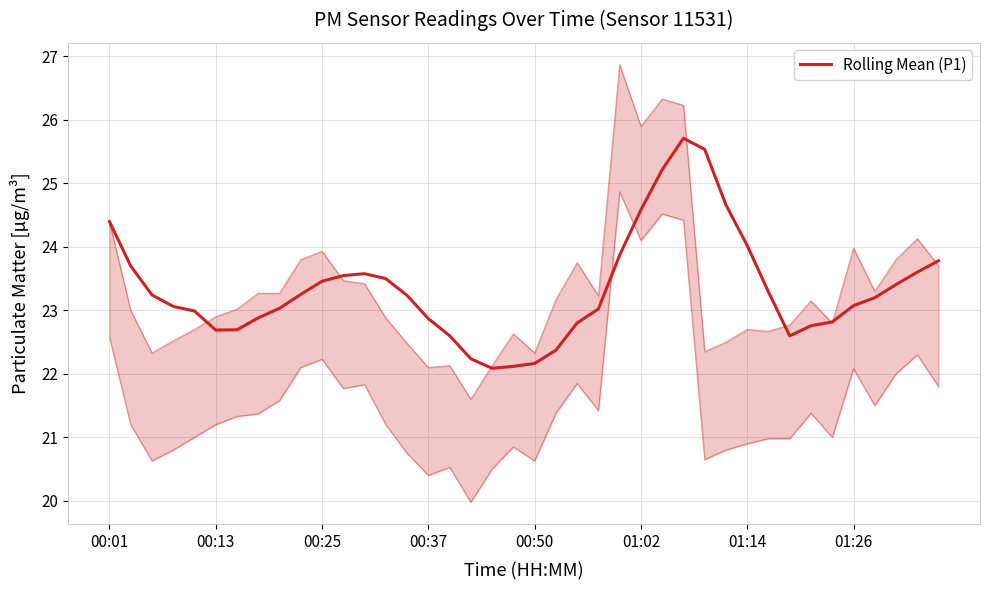

What is the change in value from 19 to 23?

+0.9